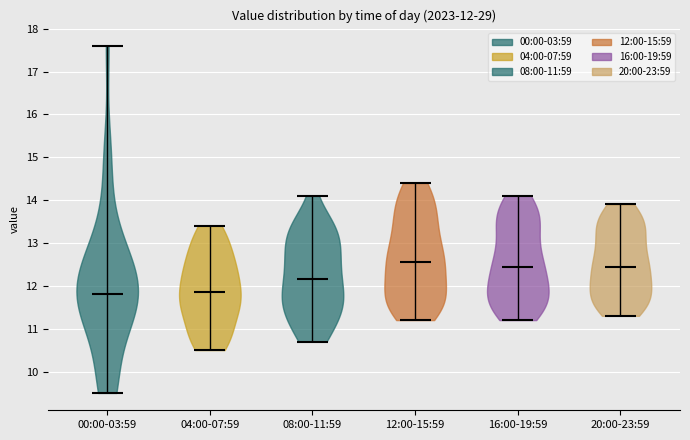

Which violin has the highest median line?

12:00-15:59